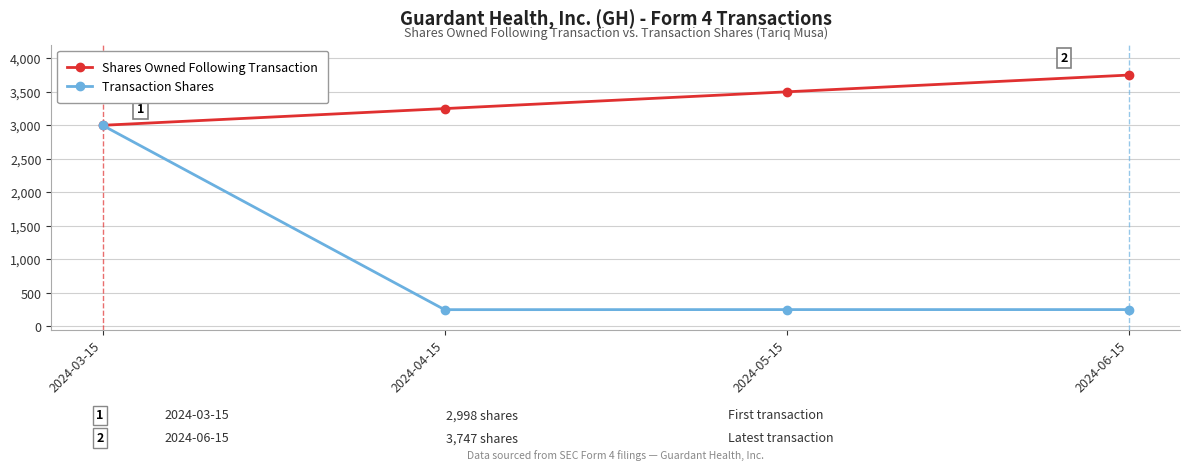

What is the maximum value for Transaction Shares?

2998